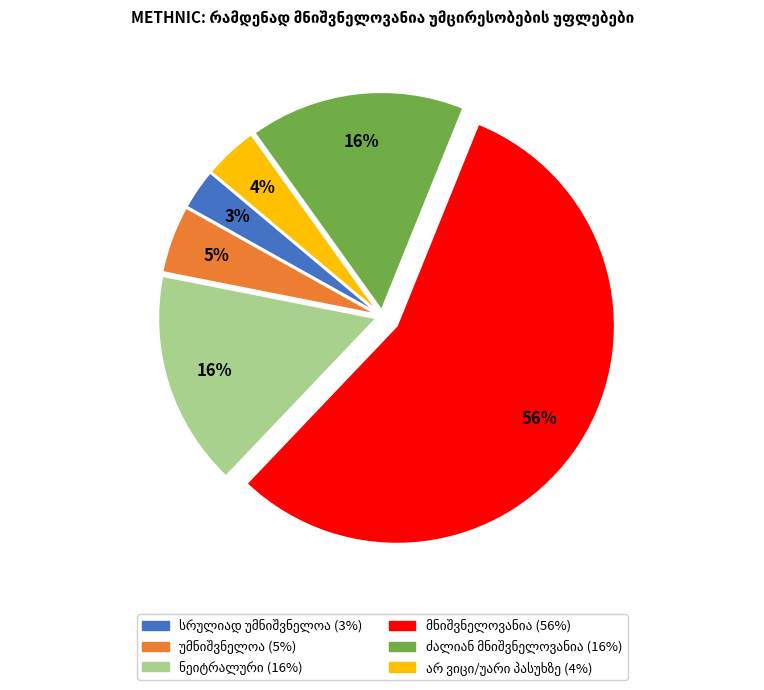

To the nearest percent, what is the average slice percentage?

17%